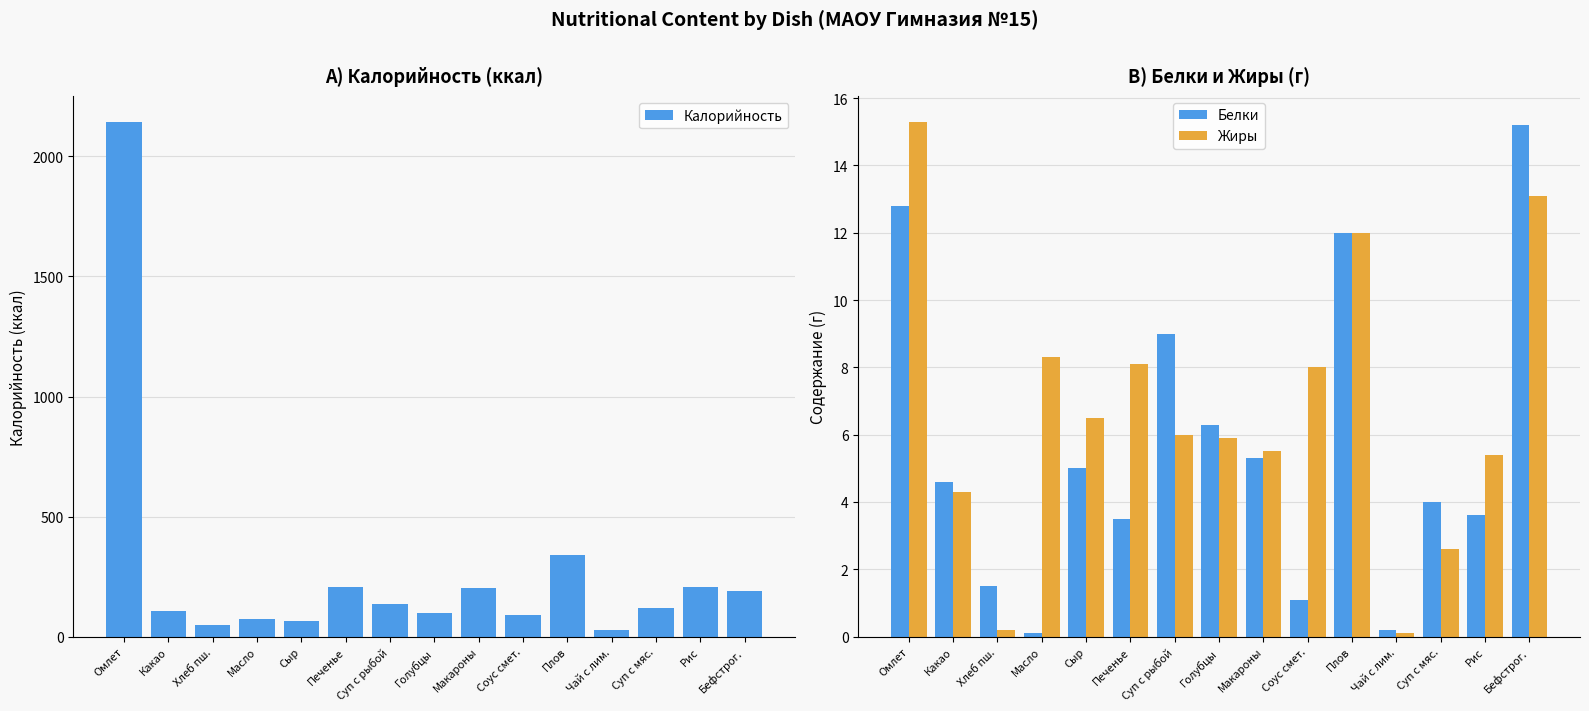

What is the value of the Жиры bar at the 14th from the left?

5.4